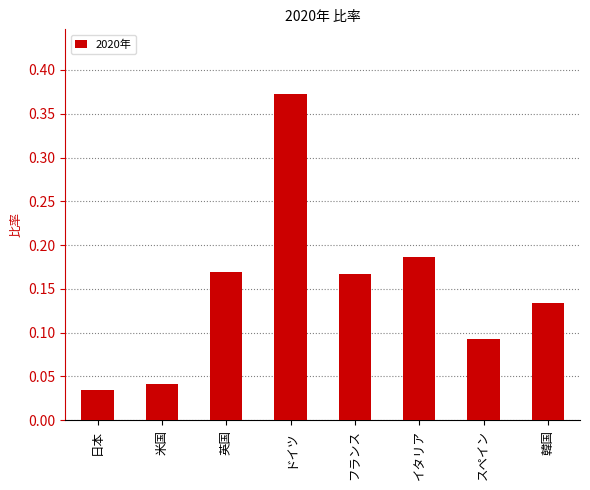

What is the sum of all values?

1.2